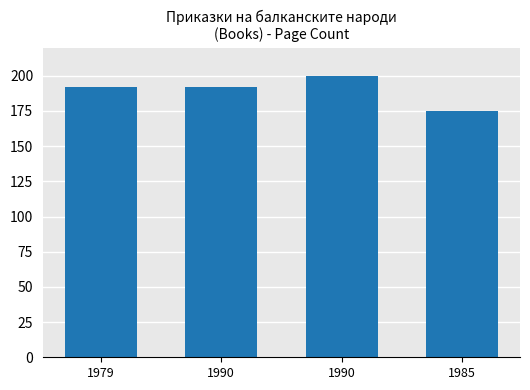

Does the chart contain any negative values?

No